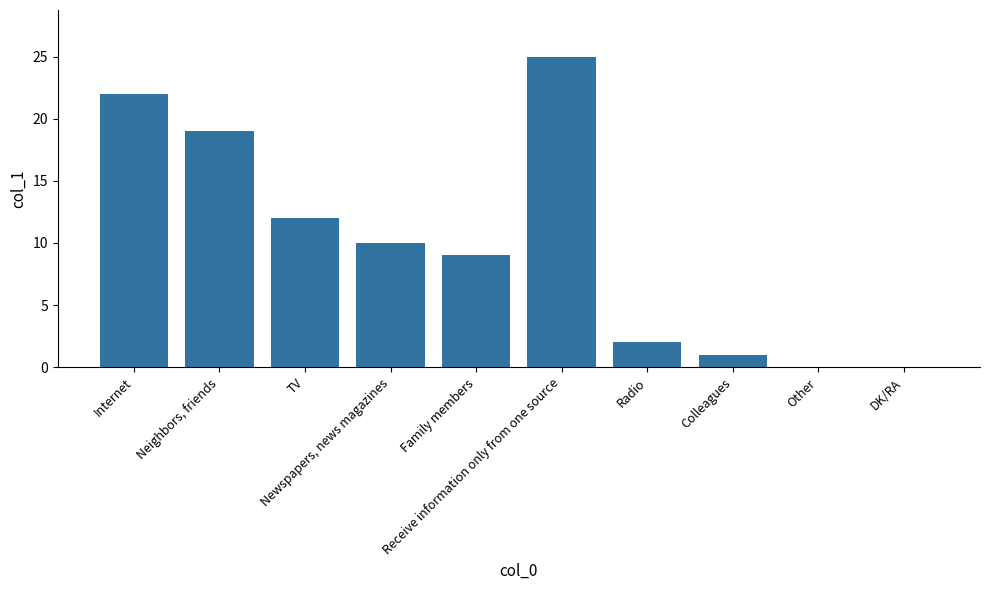

What is the greatest value displayed?

25